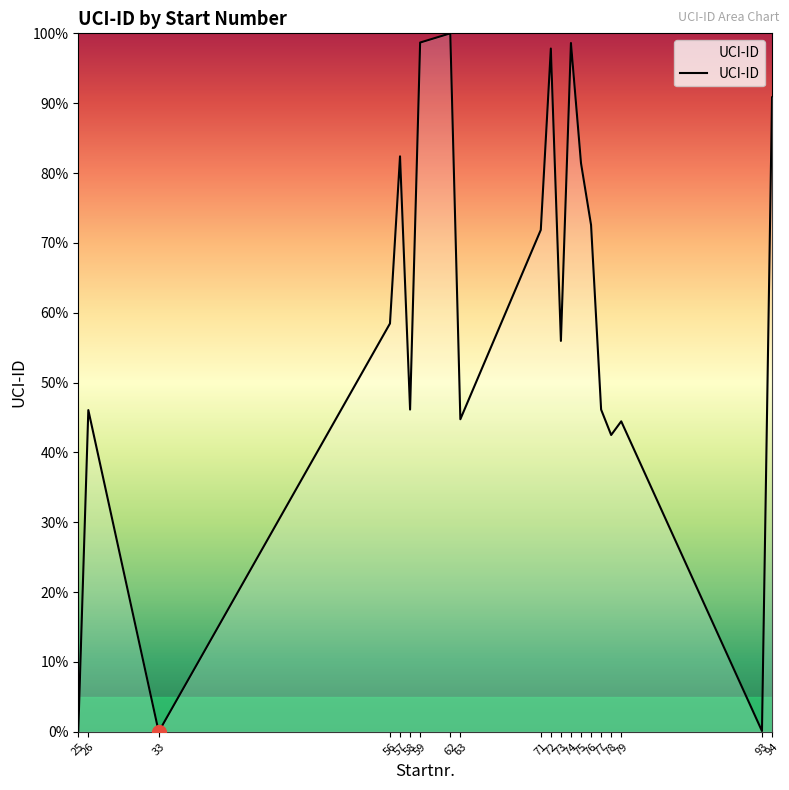

At which category does the chart reach its peak across all series?

62